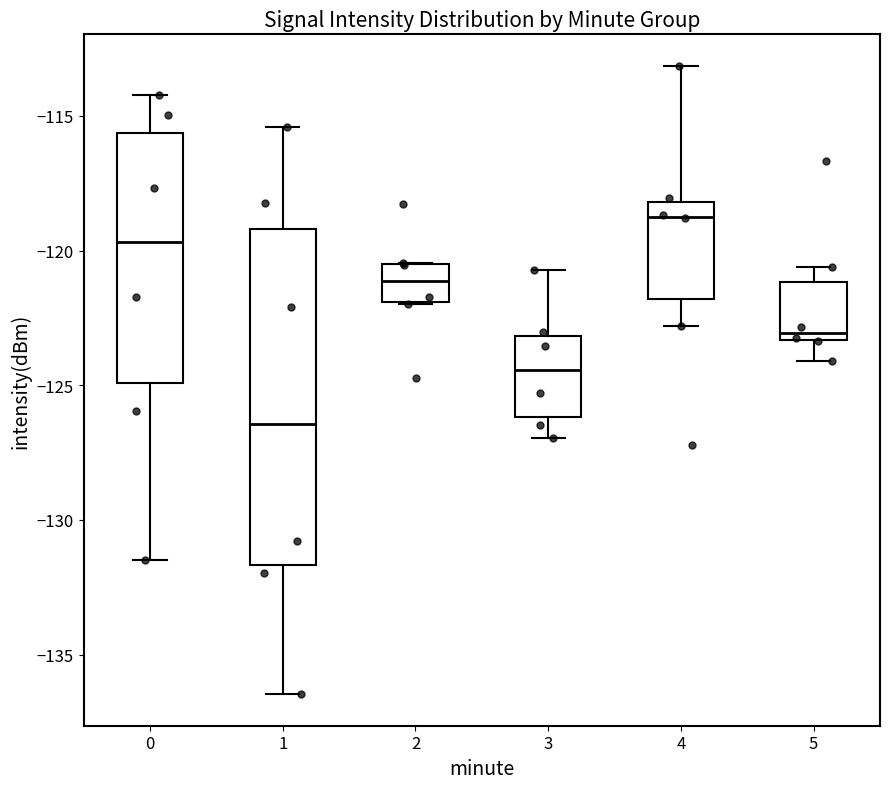

Reading left to right, read every box against the y-axis: the position of its median line, the range the box covers, and the ends of its whiskers. The values are not printed on the chart, so give them approximately, as read against the axis.

0: median -119.5, box -125.0 to -115.5, whiskers -131.5 to -114.0
1: median -126.5, box -131.5 to -119.0, whiskers -136.5 to -115.5
2: median -121.0, box -122.0 to -120.5, whiskers -122.0 to -120.5
3: median -124.5, box -126.0 to -123.0, whiskers -127.0 to -120.5
4: median -118.5, box -122.0 to -118.0, whiskers -123.0 to -113.0
5: median -123.0, box -123.5 to -121.0, whiskers -124.0 to -120.5